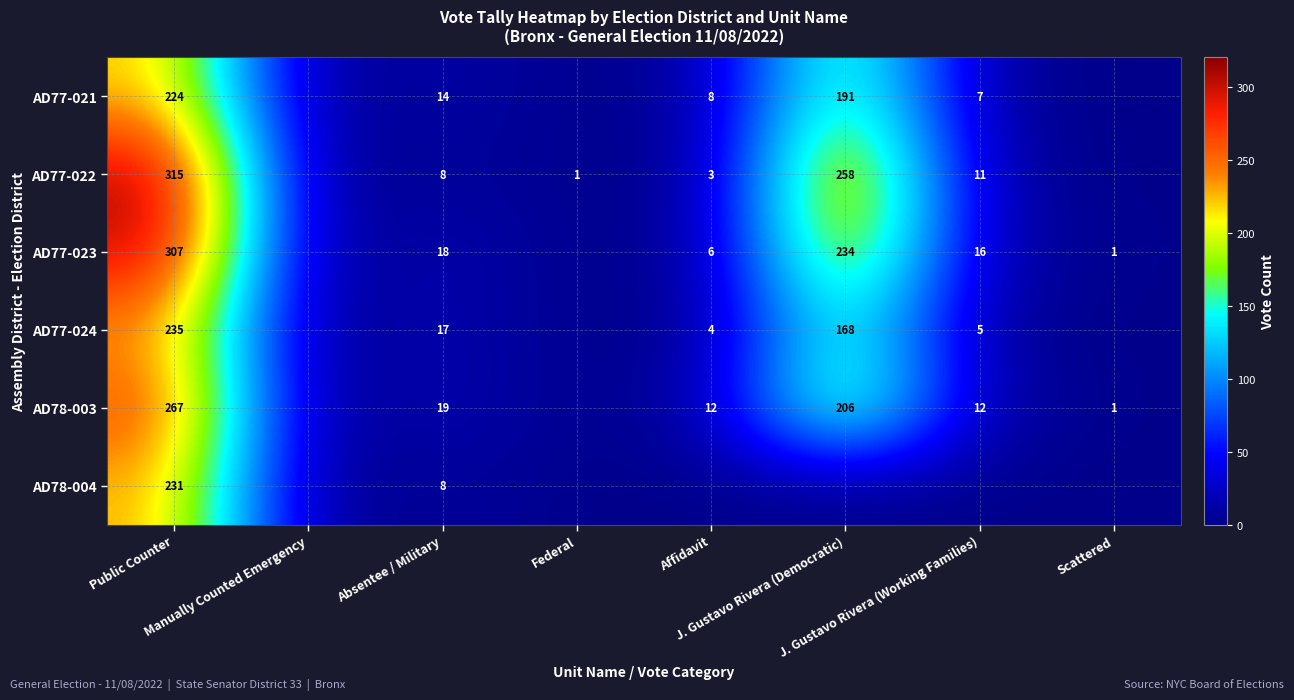

What is the sum of all AD77-024 values?

429